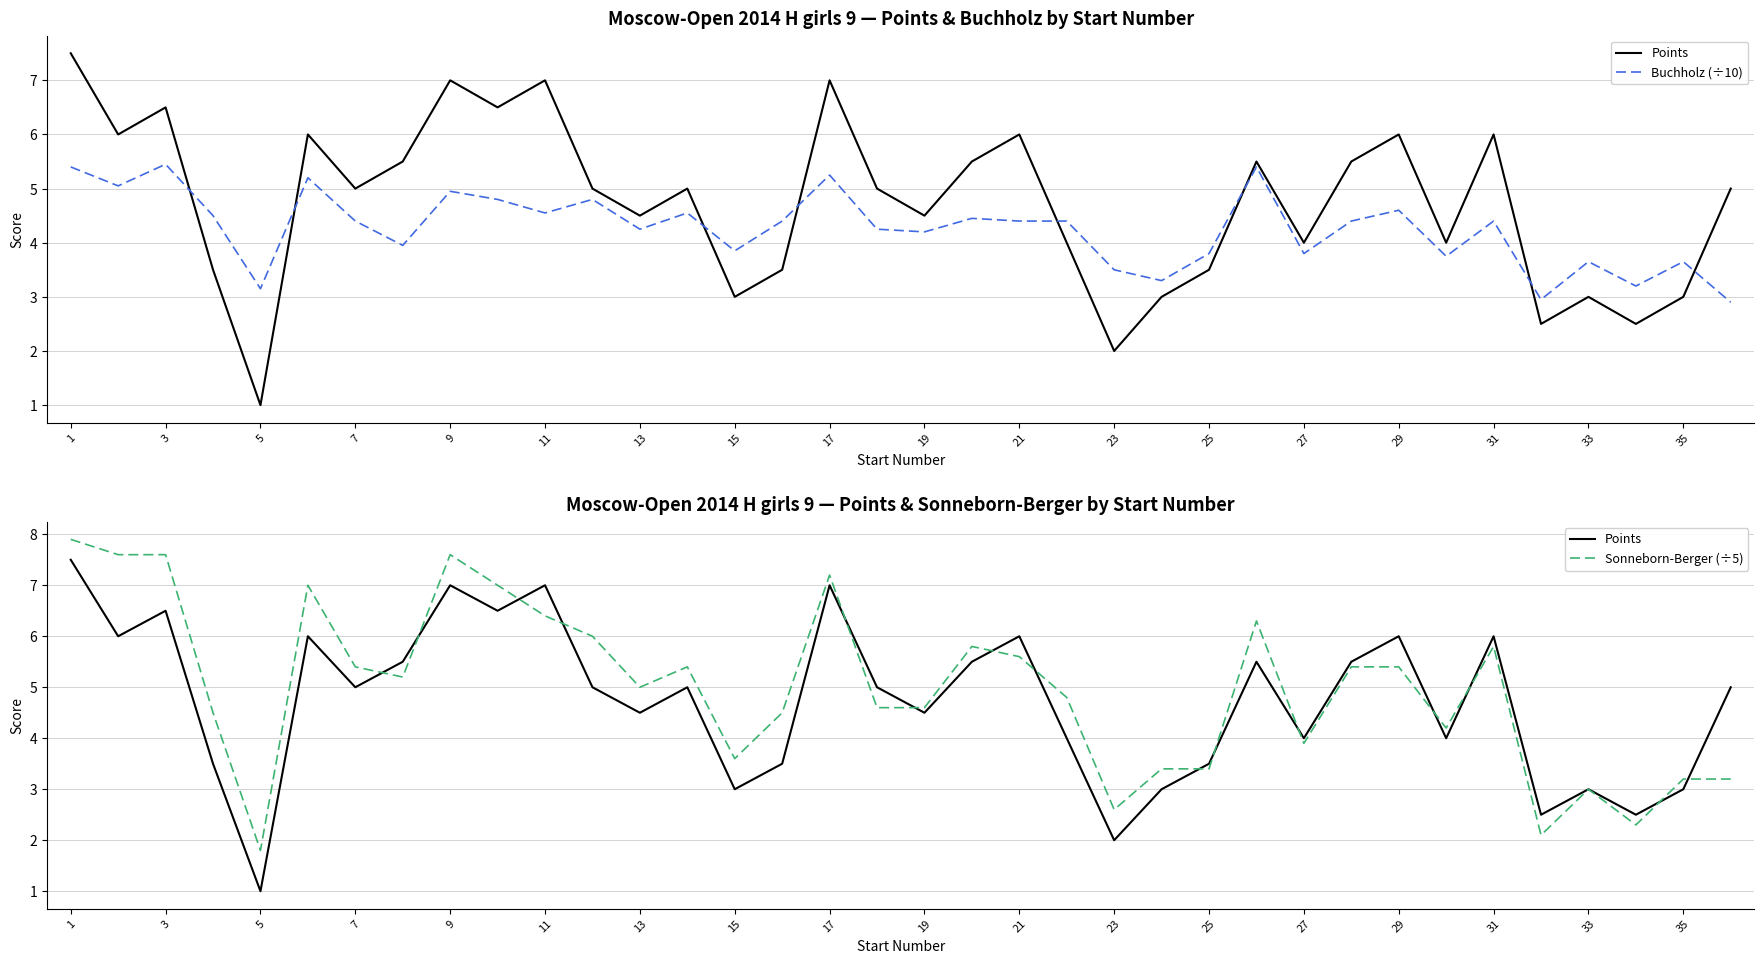

Which series has the largest total across all categories?

Sonneborn-Berger (÷5)